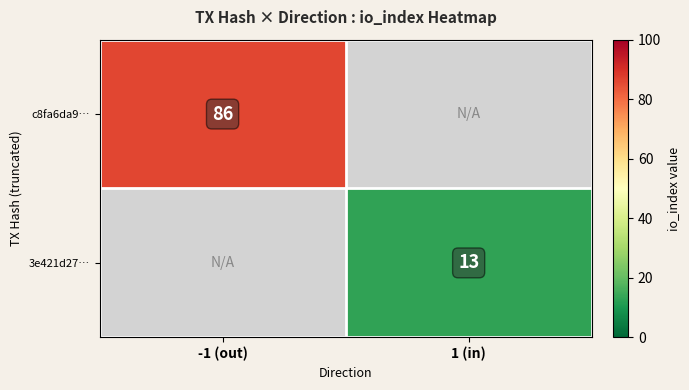

True or false: 3e421d27… has a value of 13 at 1 (in).

True